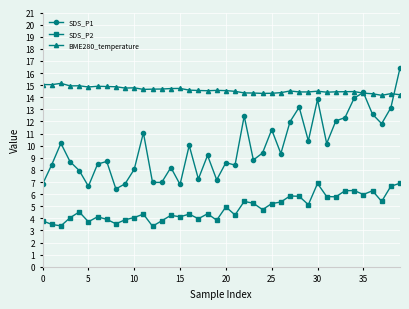

Which series has the largest total across all categories?

BME280_temperature